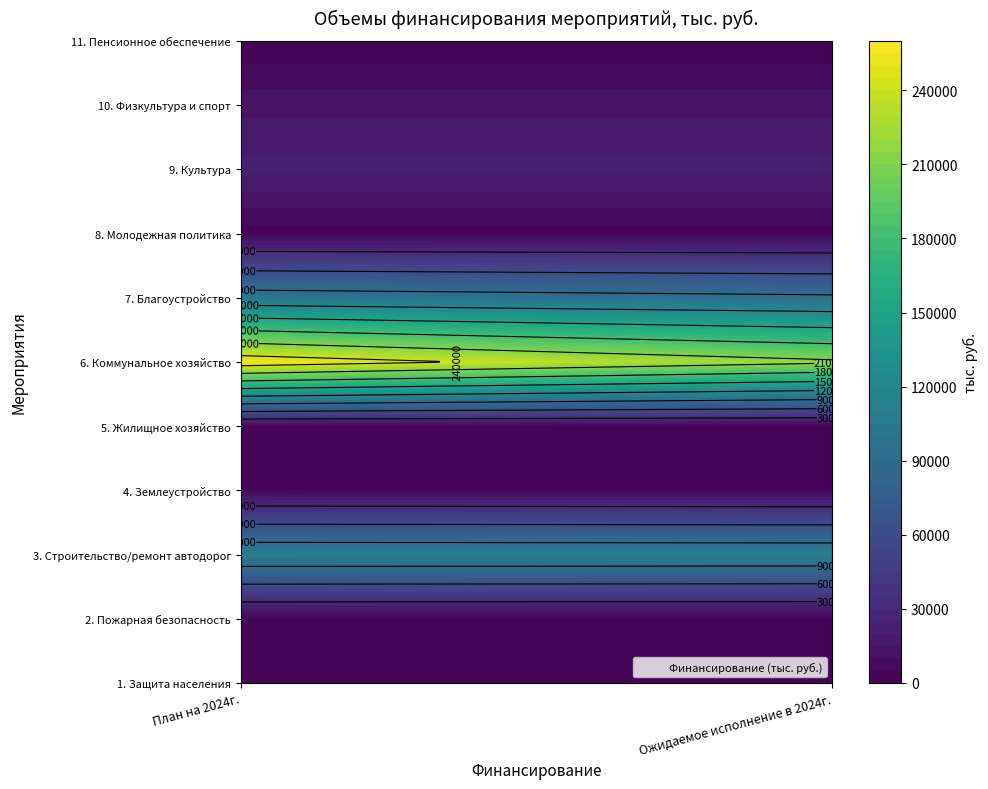

What is the difference between the maximum and minimum values in the 3. Строительство/ремонт автодорог series?

857.2